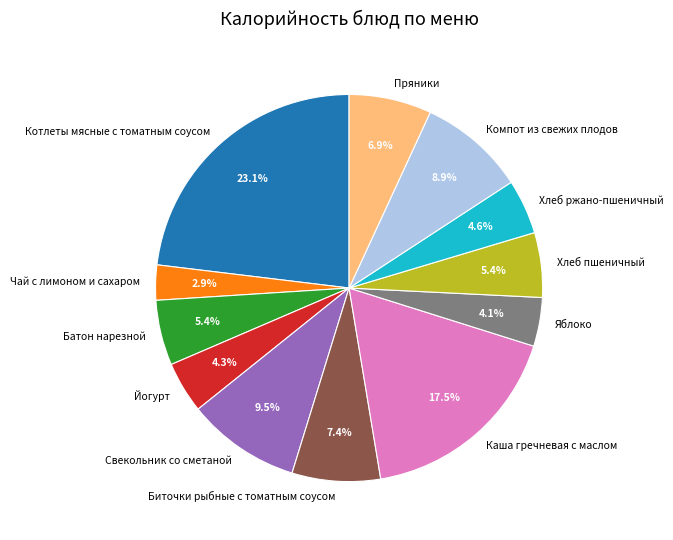

What portion of the pie excludes Йогурт?

95.7%